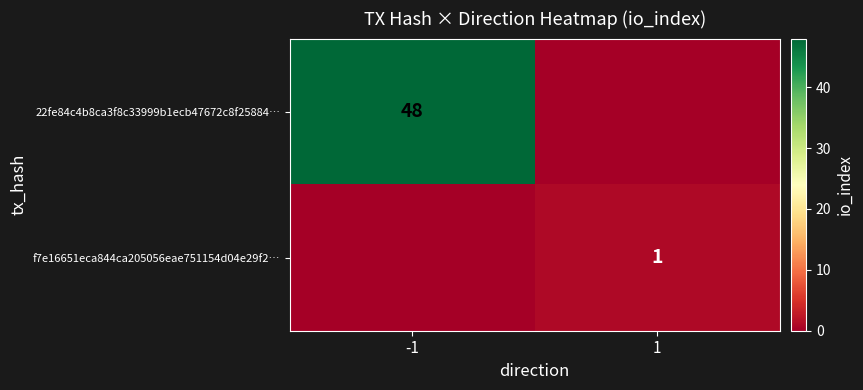

The 22fe84c4b8ca3f8c33999b1ecb47672c8f25884… series shows 85 at -1. True or false?

False